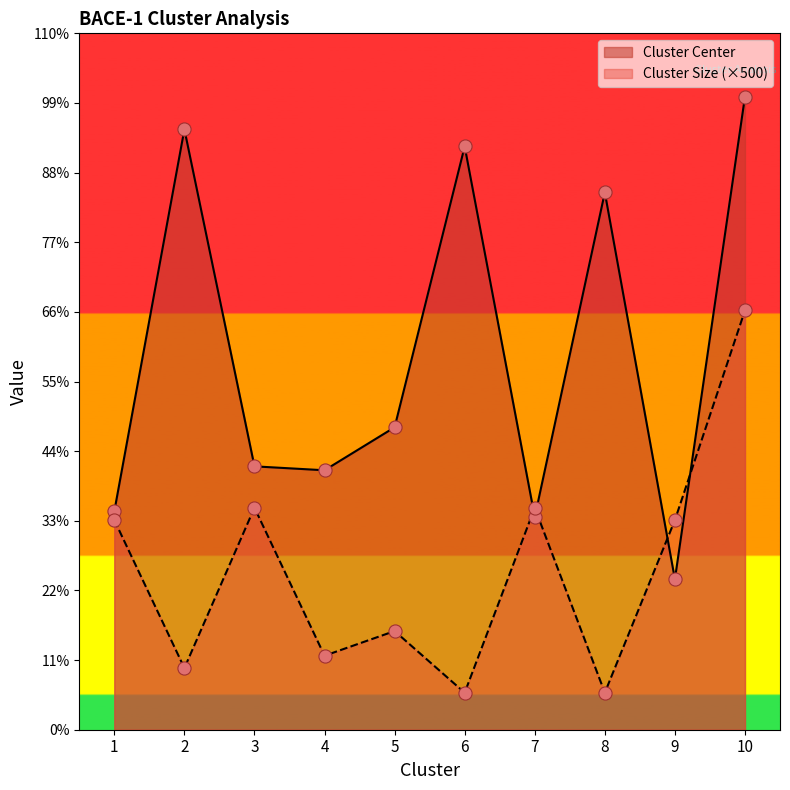

At which category is the sum across all series the highest?

10